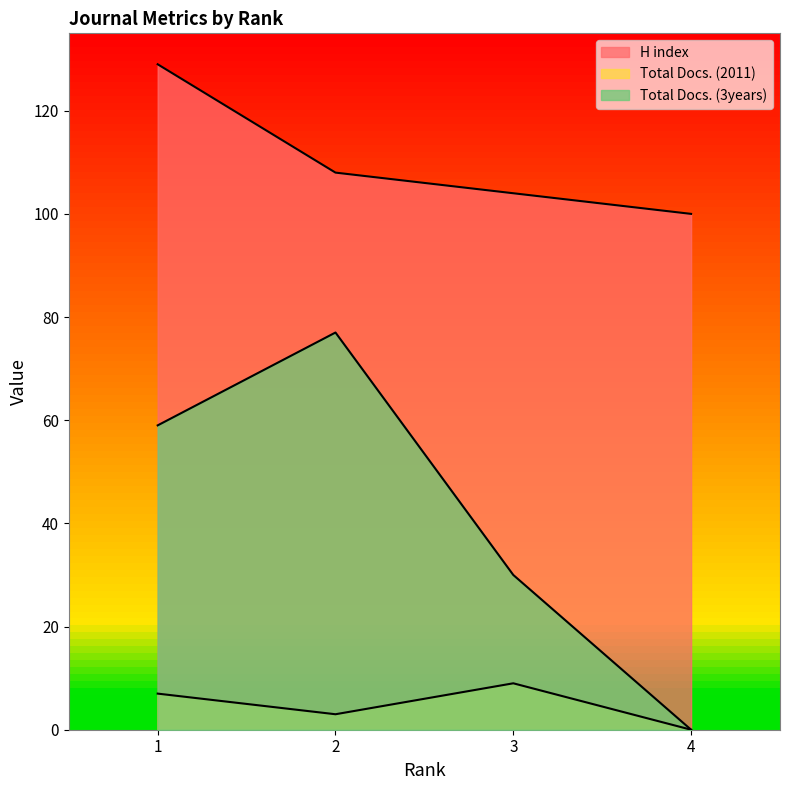

Reading left to right, list all the values displayed in this chart.

H index: 129	108	104	100
Total Docs. (2011): 7	3	9	0
Total Docs. (3years): 59	77	30	0